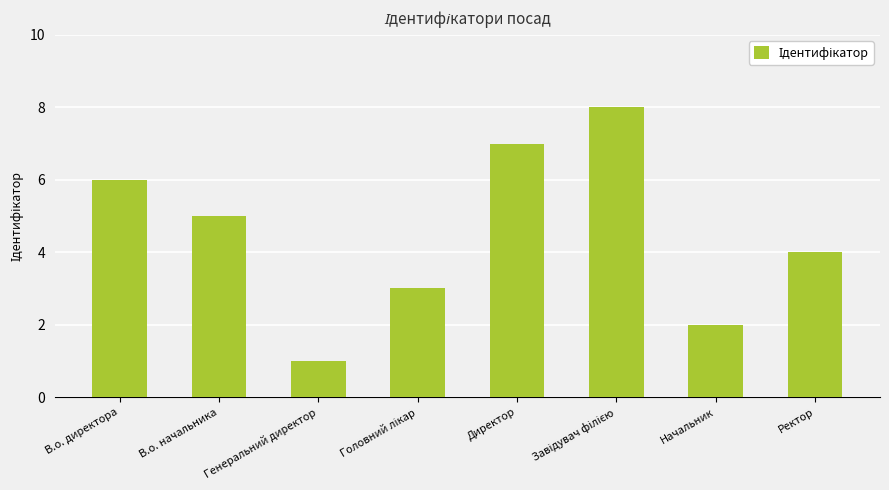

Where is the data nearest to the value 4?

Ректор